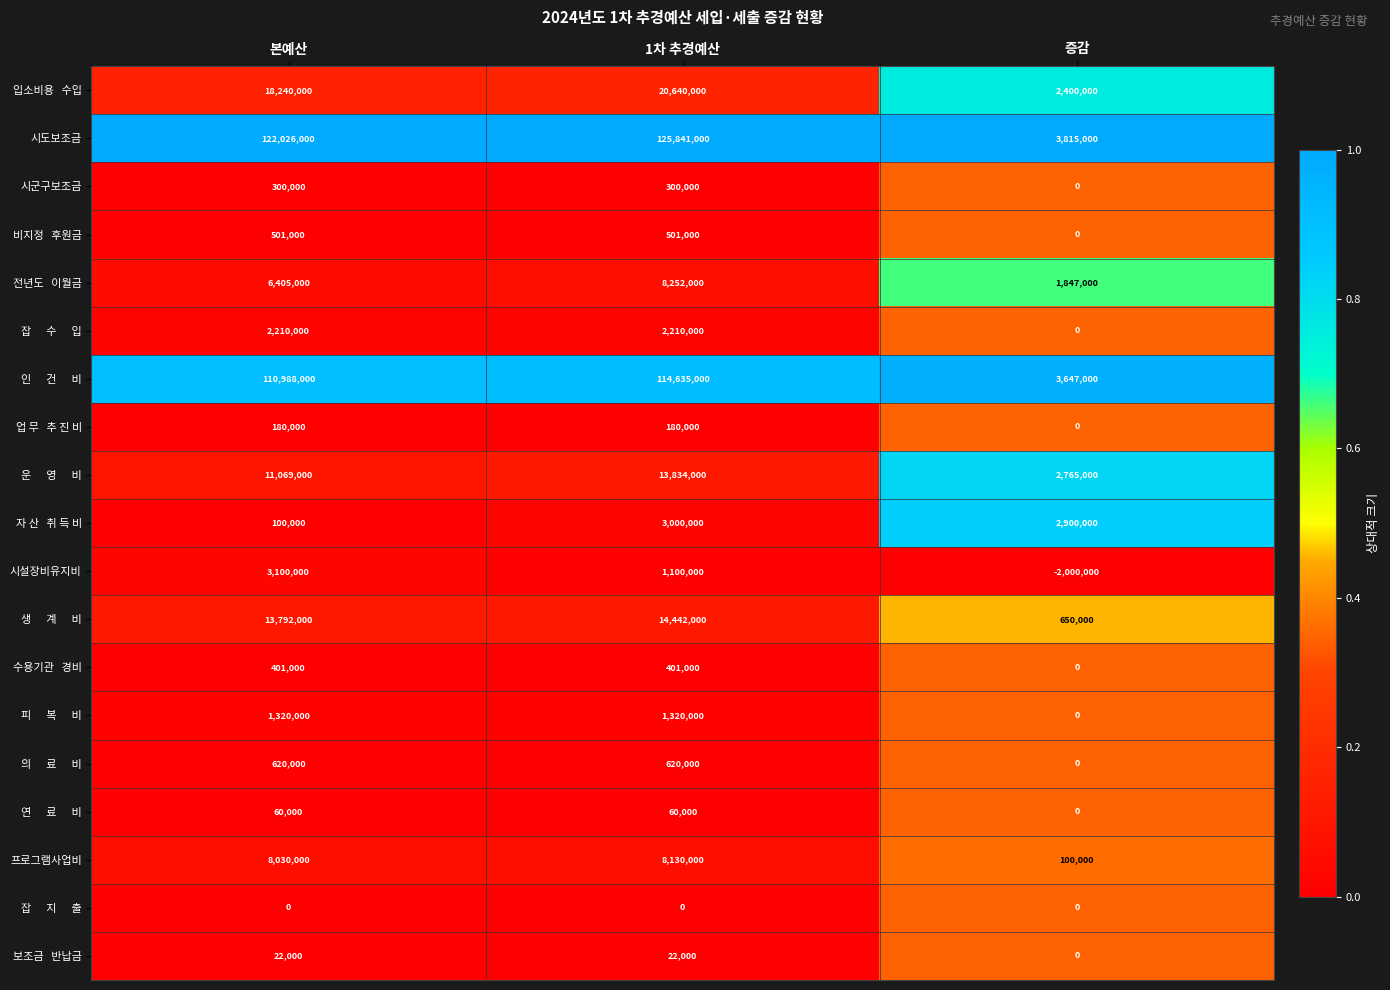

How many series are shown in this chart?

19